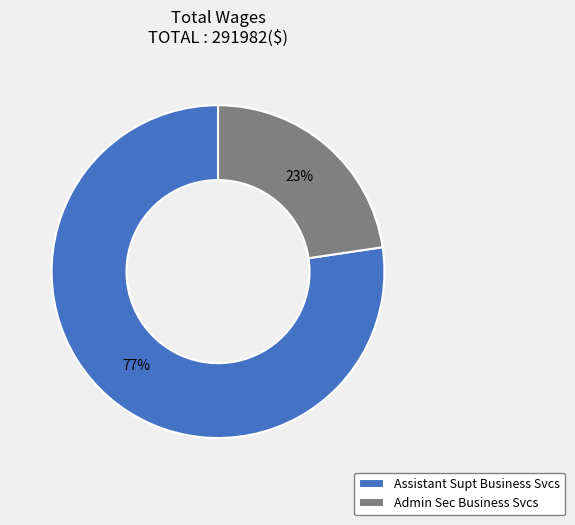

Is it true that Assistant Supt Business Svcs is 77% of the pie?

True